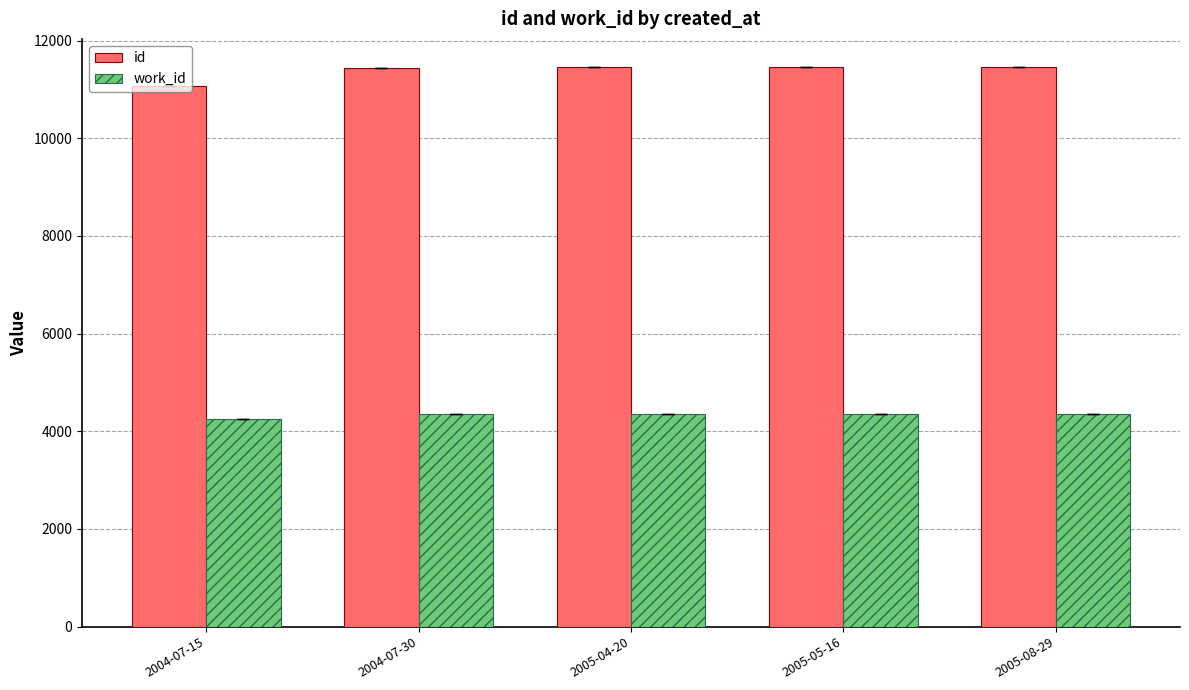

What is the highest value of the work_id series?

4357.7